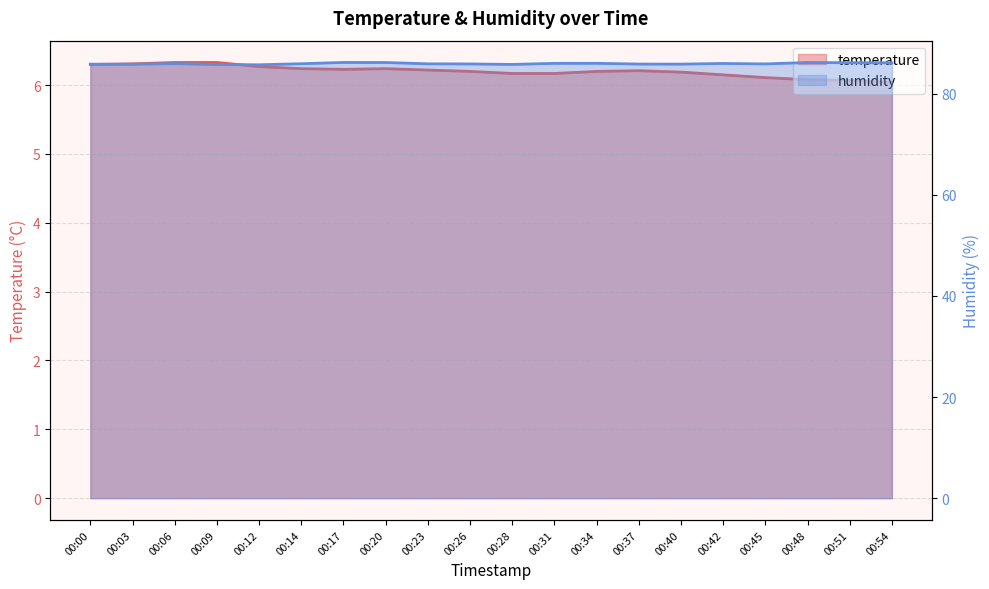

Does the chart have visible grid lines?

Yes